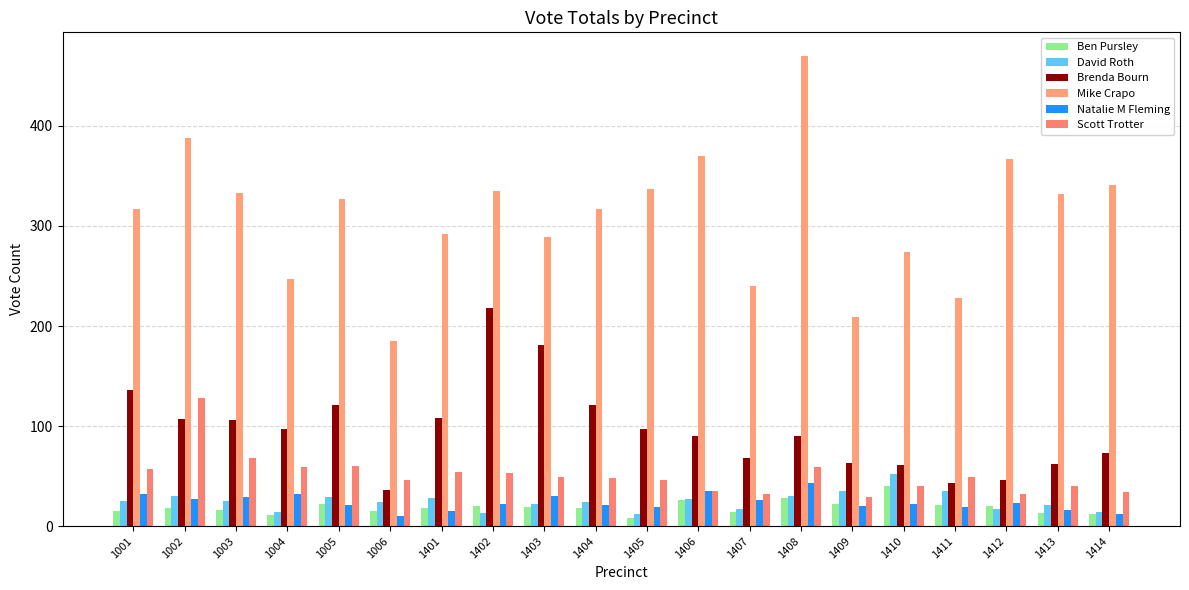

At which label does David Roth first exceed 25?

1002